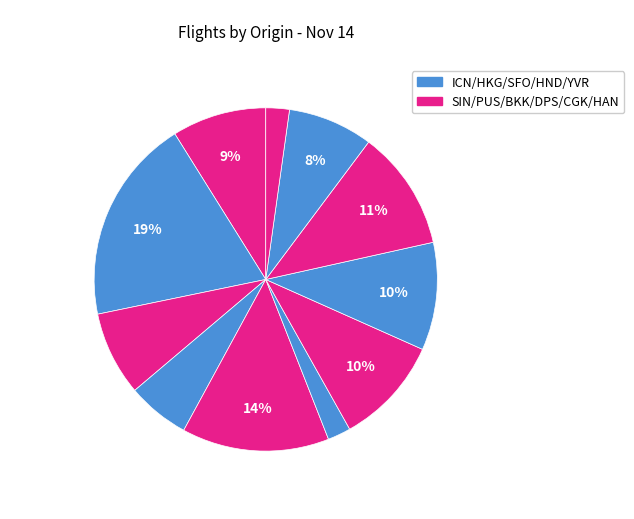

How many segments does this pie chart have?

11